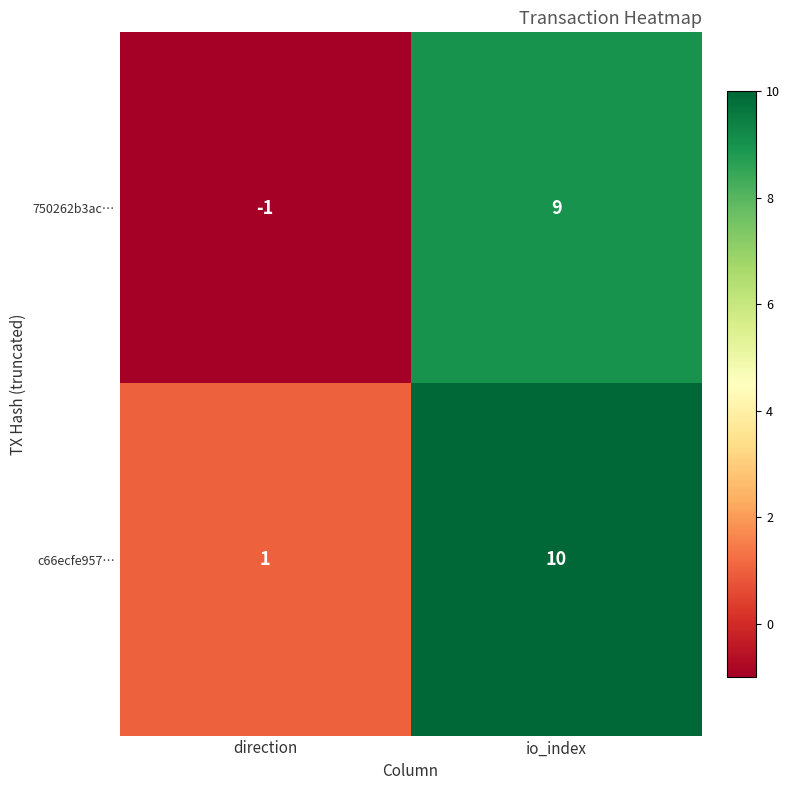

Is the value of 750262b3ac… at direction greater than the value of c66ecfe957… at direction?

No